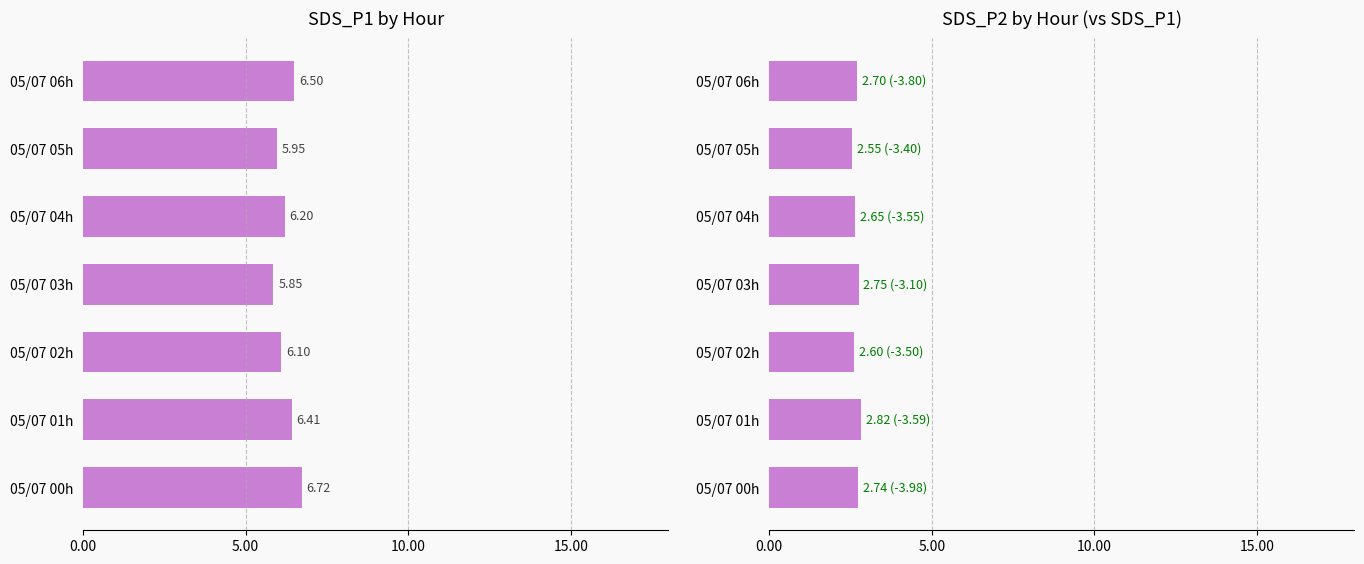

Reading right to left, list all the values displayed in this chart.

SDS_P1: 6.5	6.0	6.2	5.8	6.1	6.4	6.7
SDS_P2: 2.7	2.5	2.6	2.8	2.6	2.8	2.7